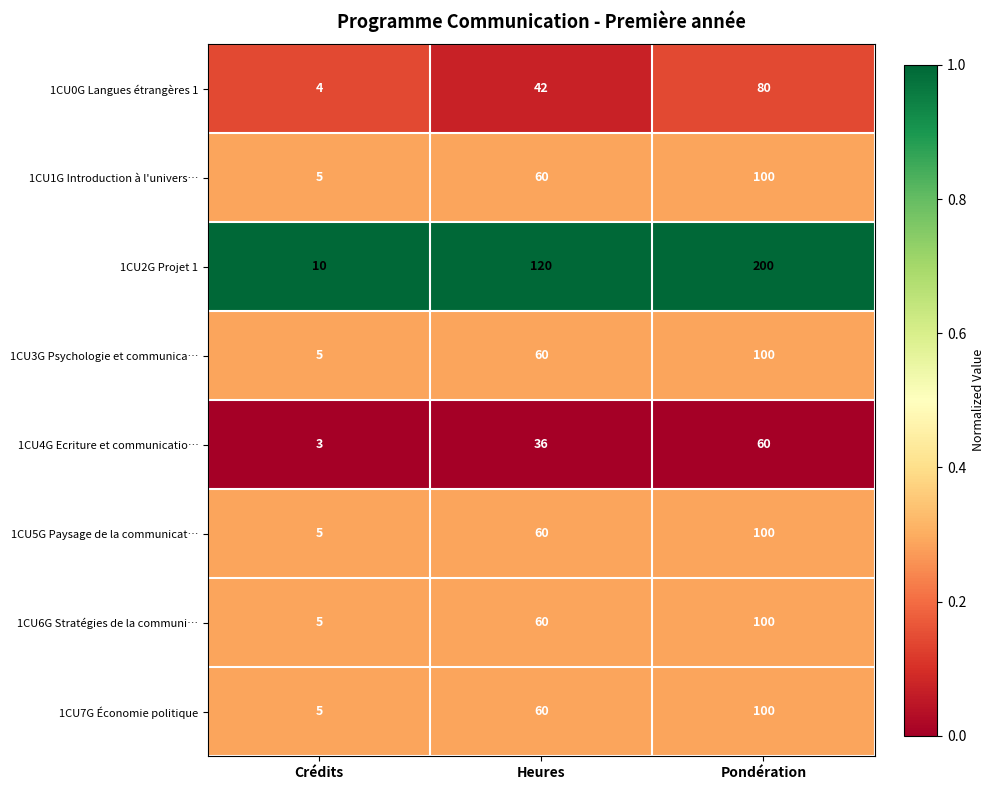

Between Crédits and Heures, which series saw the biggest shift?

1CU2G Projet 1